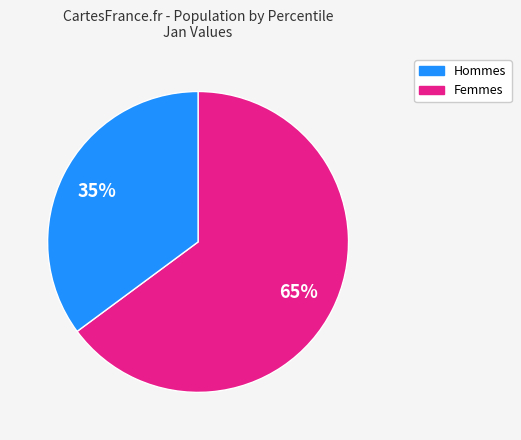

Does any single category account for the majority?

Yes